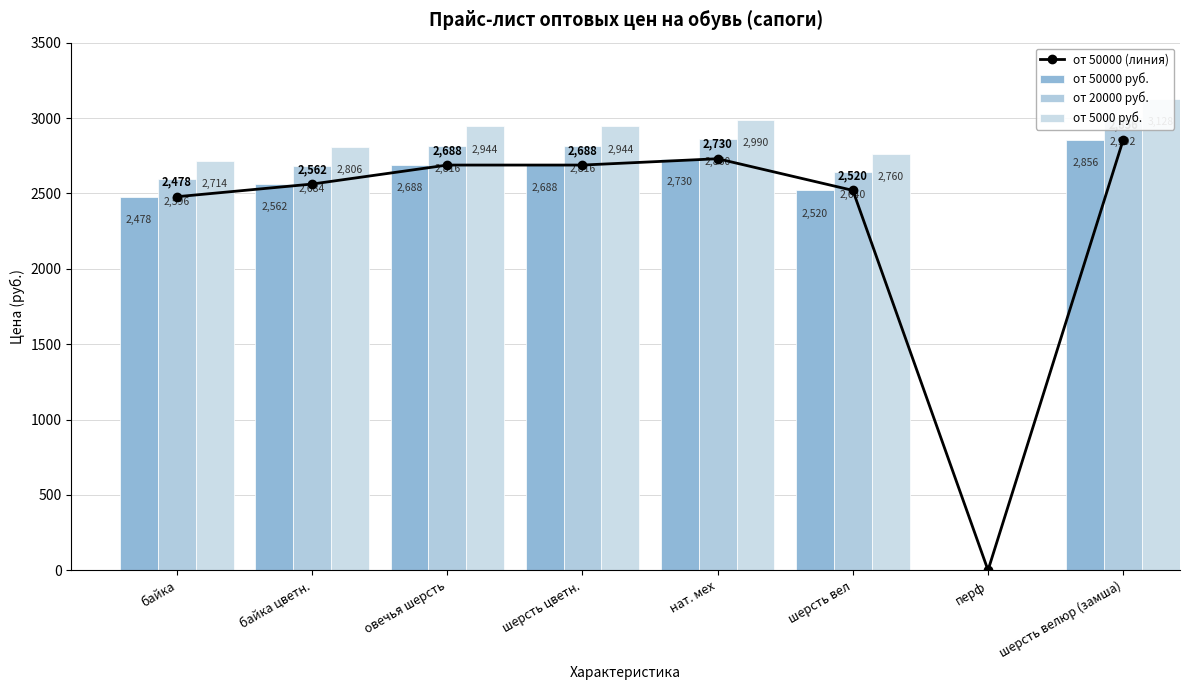

How many positive values does the от 20000 руб. series have?

7